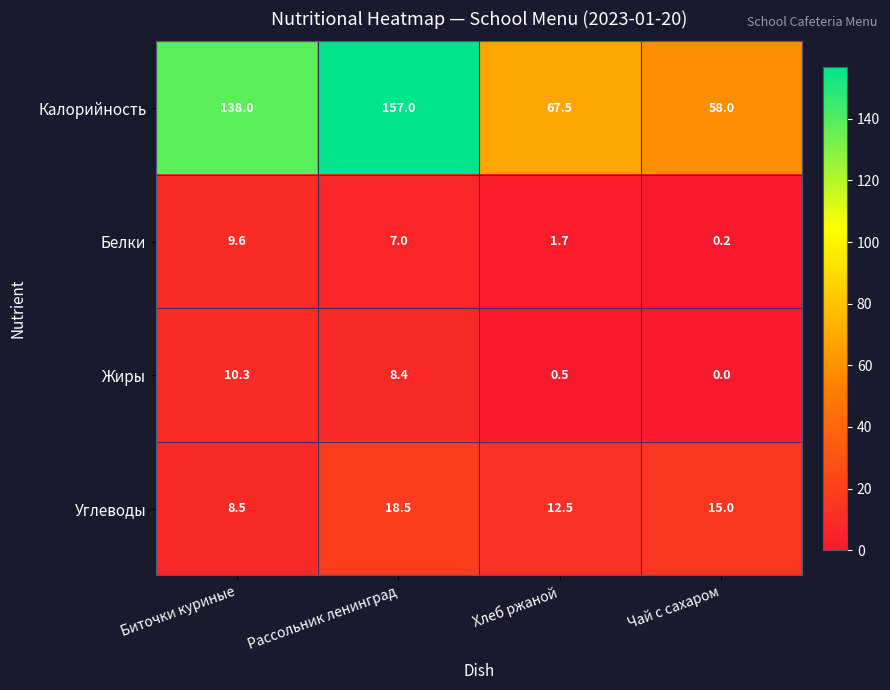

What is the spread (max minus min) of values at Чай с сахаром?

58.0